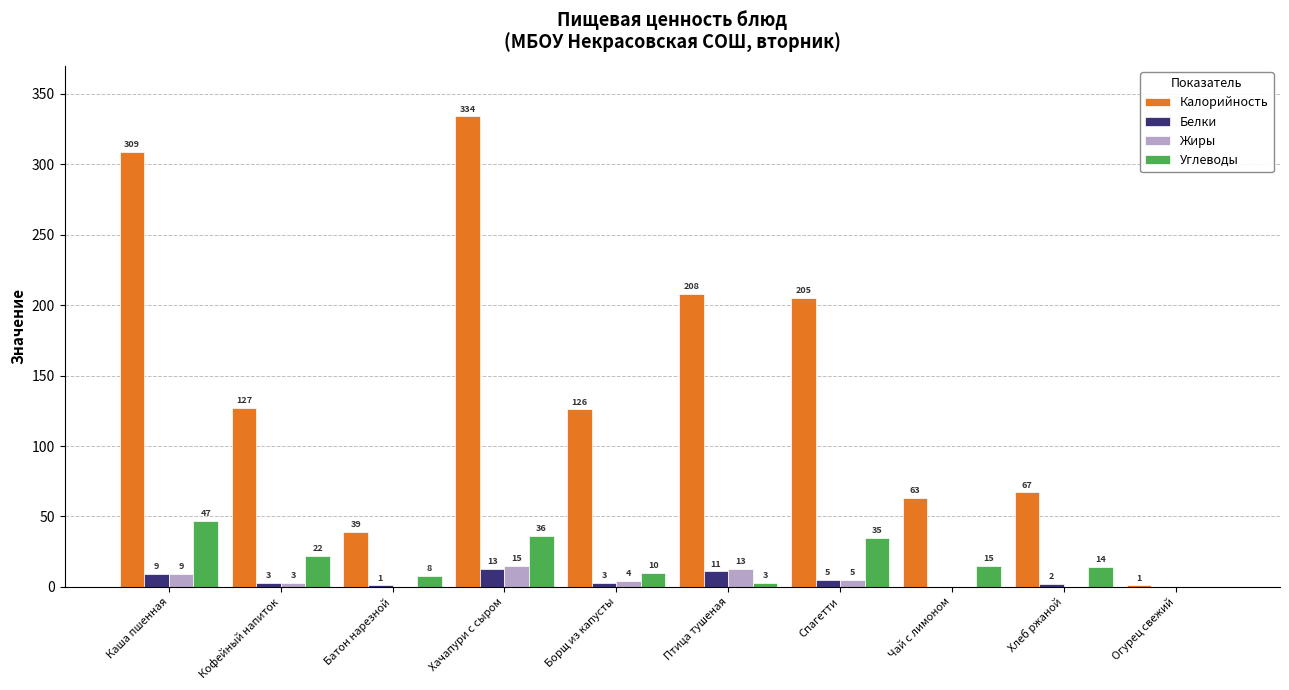

Reading left to right, extract all data points from this chart.

Калорийность: Каша пшенная=309	Кофейный напиток=127	Батон нарезной=39	Хачапури с сыром=334	Борщ из капусты=126	Птица тушеная=208	Спагетти=205	Чай с лимоном=63	Хлеб ржаной=67	Огурец свежий=1
Белки: Каша пшенная=9	Кофейный напиток=3	Батон нарезной=1	Хачапури с сыром=13	Борщ из капусты=3	Птица тушеная=11	Спагетти=5	Чай с лимоном=0	Хлеб ржаной=2	Огурец свежий=0
Жиры: Каша пшенная=9	Кофейный напиток=3	Батон нарезной=0	Хачапури с сыром=15	Борщ из капусты=4	Птица тушеная=13	Спагетти=5	Чай с лимоном=0	Хлеб ржаной=0	Огурец свежий=0
Углеводы: Каша пшенная=47	Кофейный напиток=22	Батон нарезной=8	Хачапури с сыром=36	Борщ из капусты=10	Птица тушеная=3	Спагетти=35	Чай с лимоном=15	Хлеб ржаной=14	Огурец свежий=0